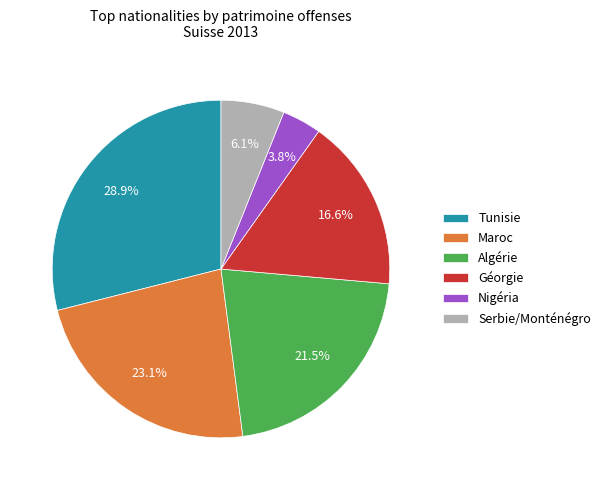

Which category has the biggest portion of the pie?

Tunisie